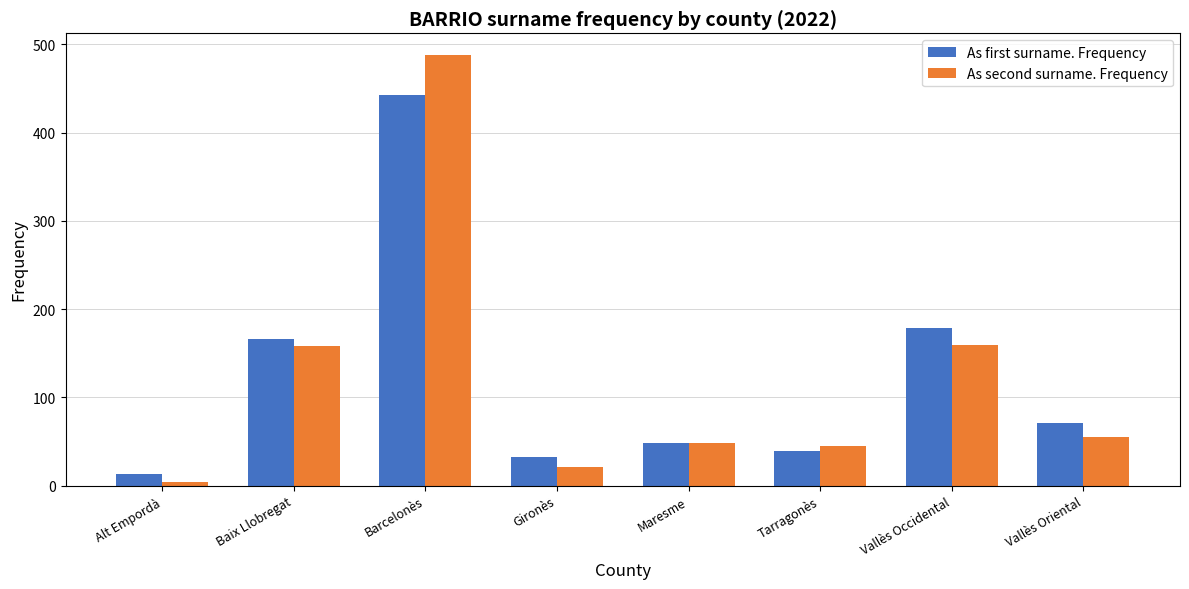

What is the sum of all As first surname. Frequency values?

989